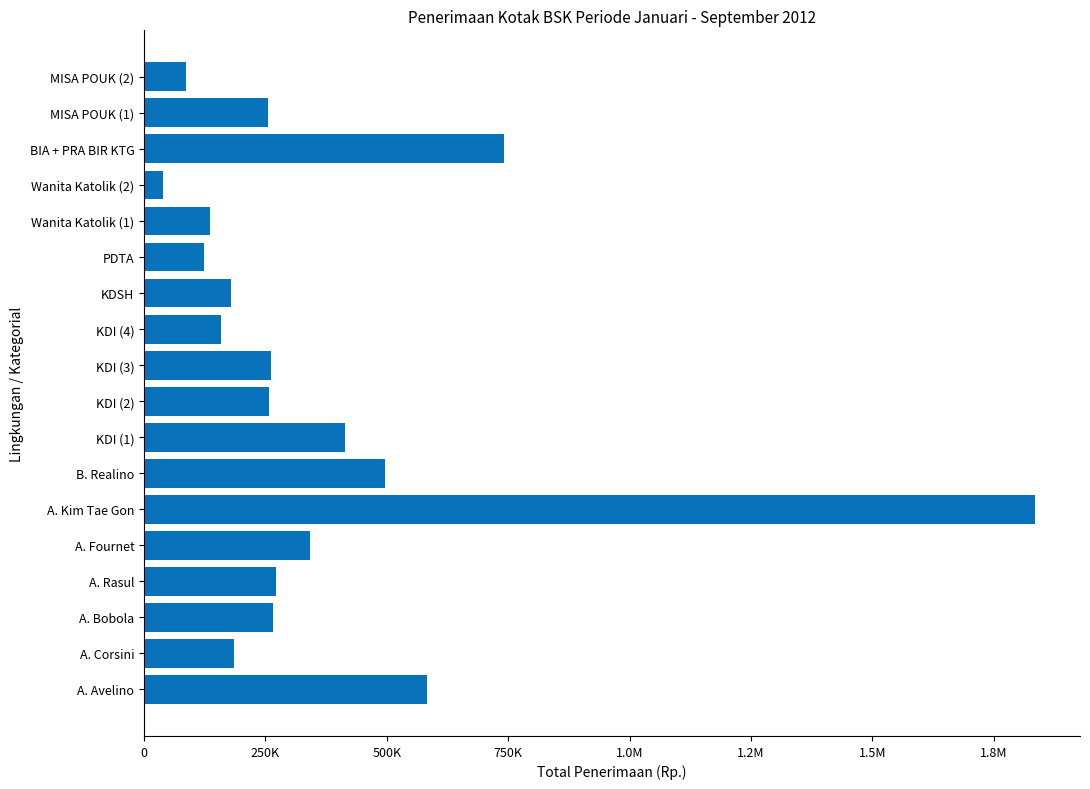

Where is the data nearest to the value 938050?

BIA + PRA BIR KTG